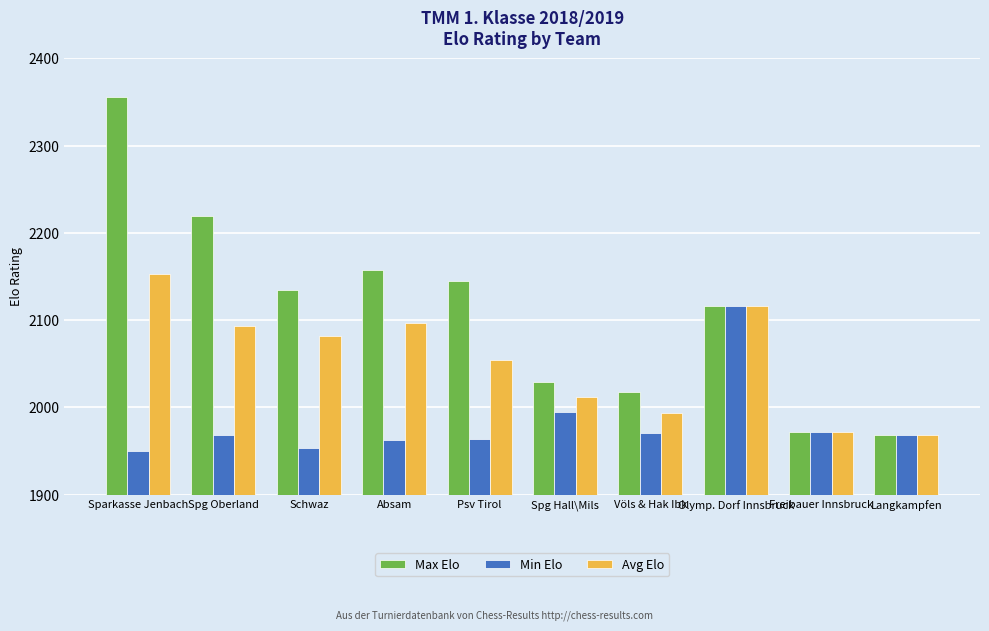

What is the sum of all Avg Elo values?

20541